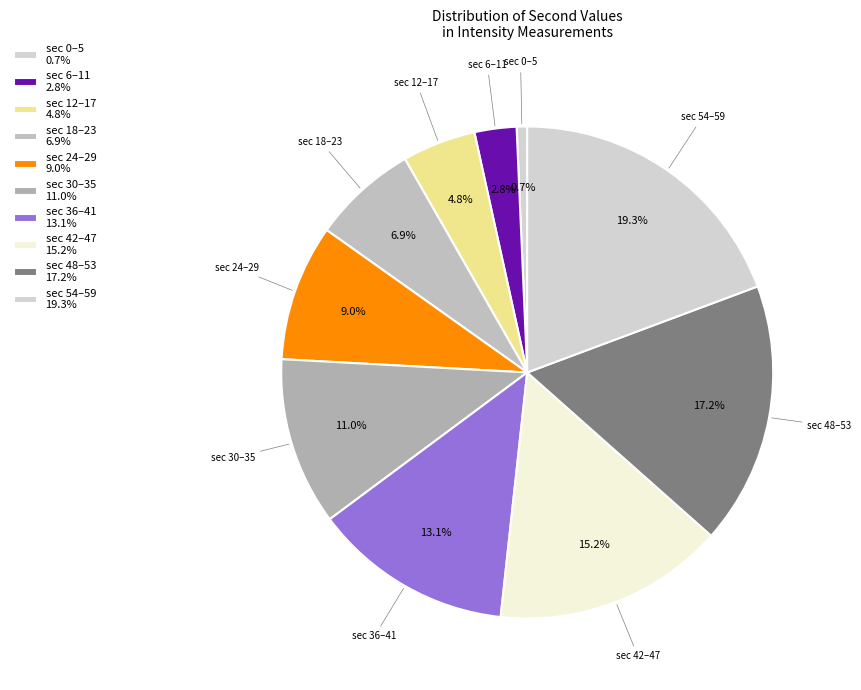

Rank the categories by value from highest to lowest.

sec 54–59, sec 48–53, sec 42–47, sec 36–41, sec 30–35, sec 24–29, sec 18–23, sec 12–17, sec 6–11, sec 0–5